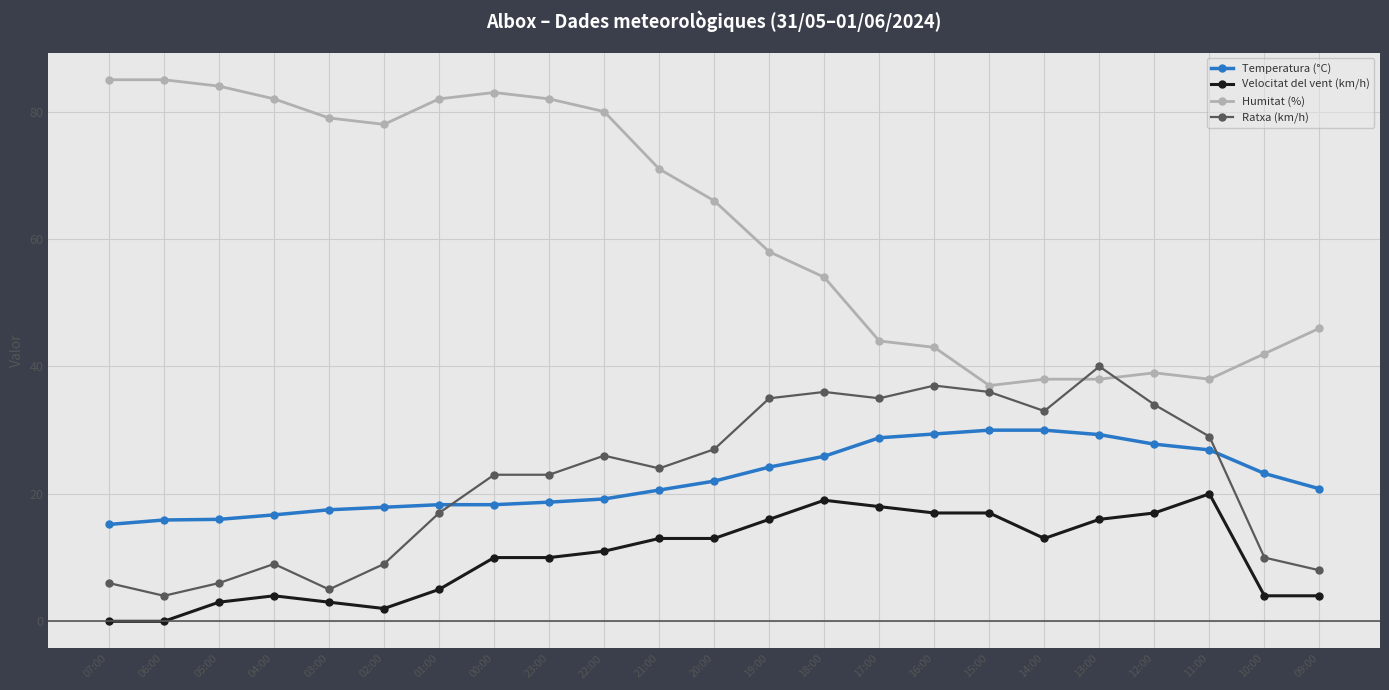

What is the spread (max minus min) of values at 04:00?

78.0